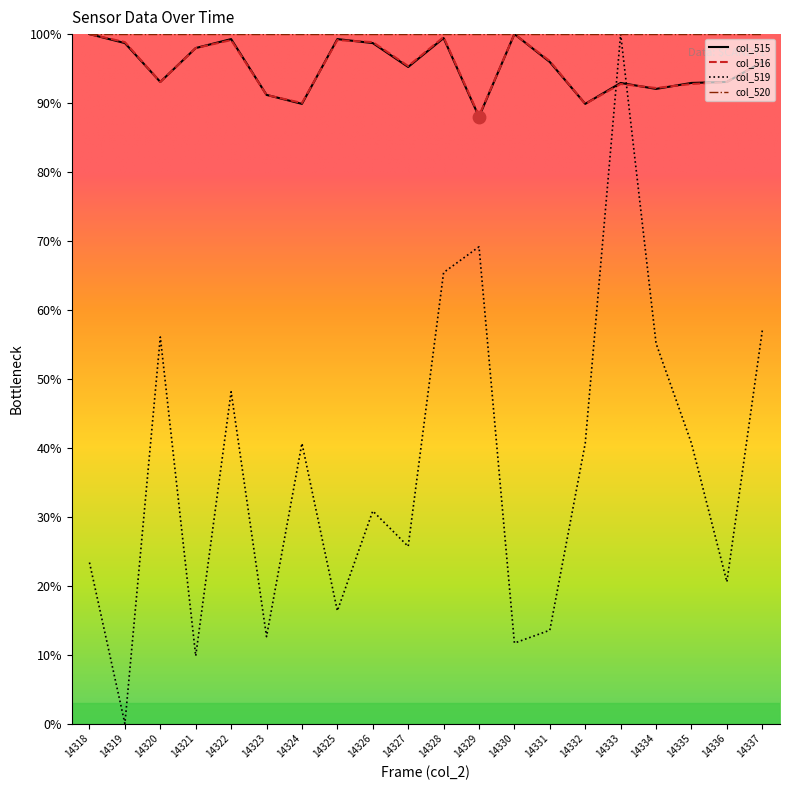

At how many categories does at least one series exceed 84?

20